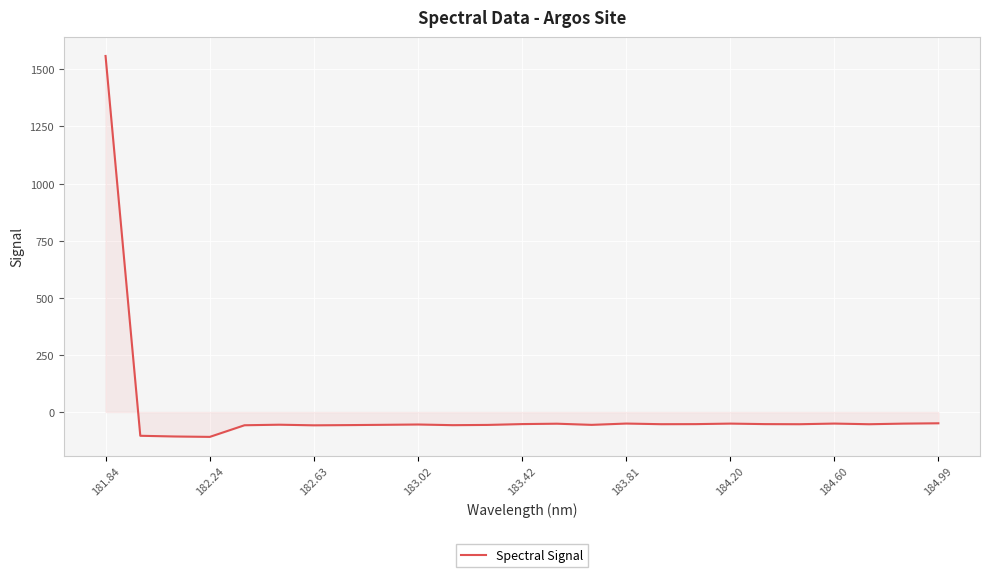

What is the maximum value shown in the chart?

1558.5